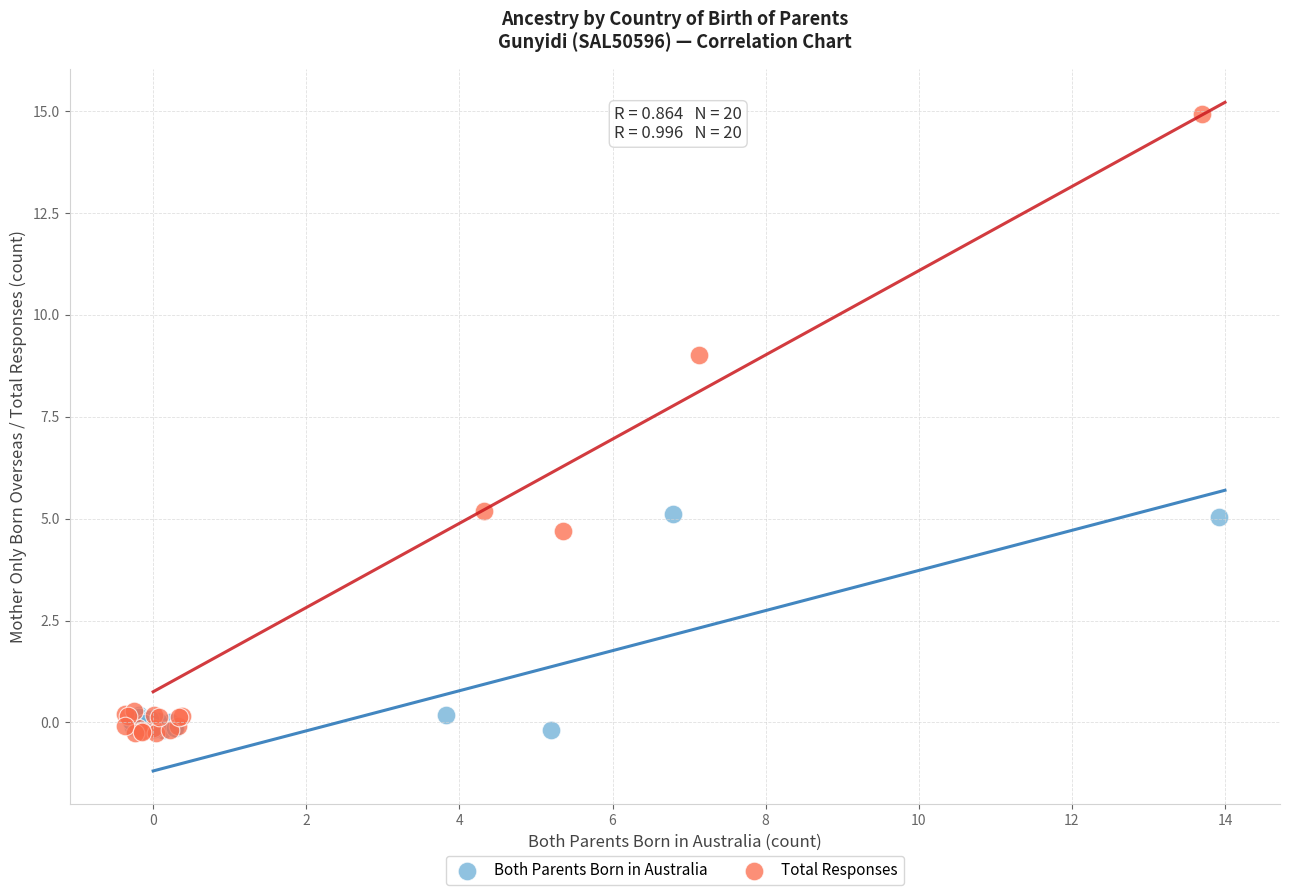

Which series has the largest Y range (max minus min)?

Total Responses